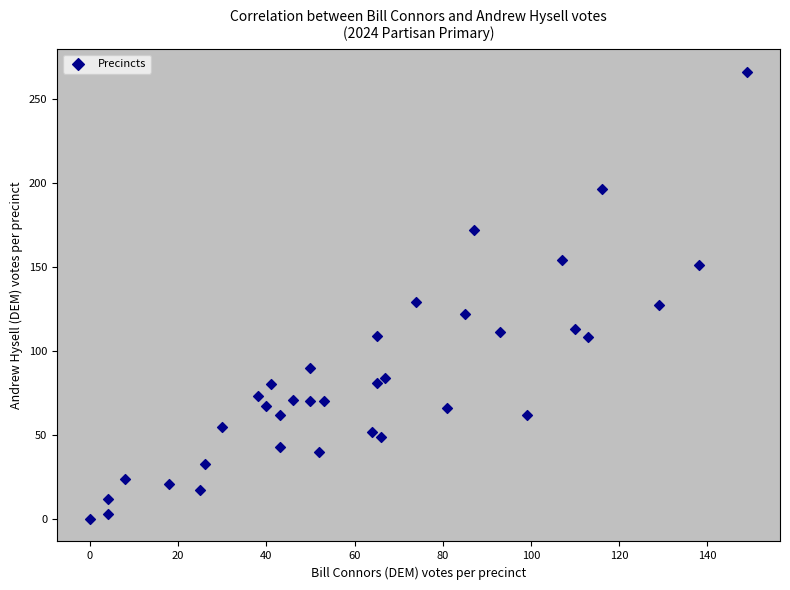

What is the range of Y values (max minus min)?

266